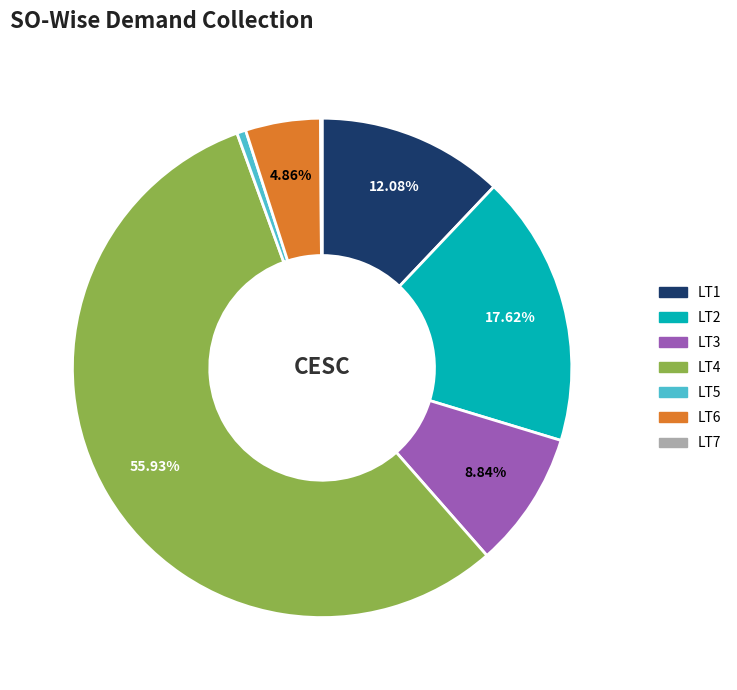

What is the majority slice?

LT4